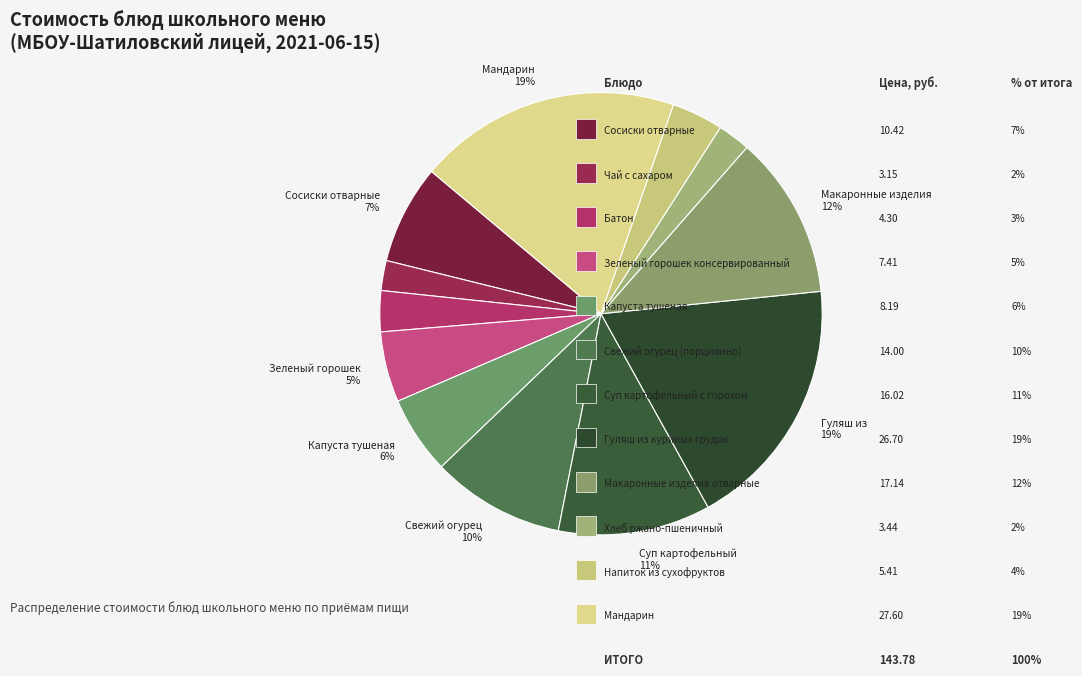

Which category has the smallest portion of the pie?

Чай с сахаром